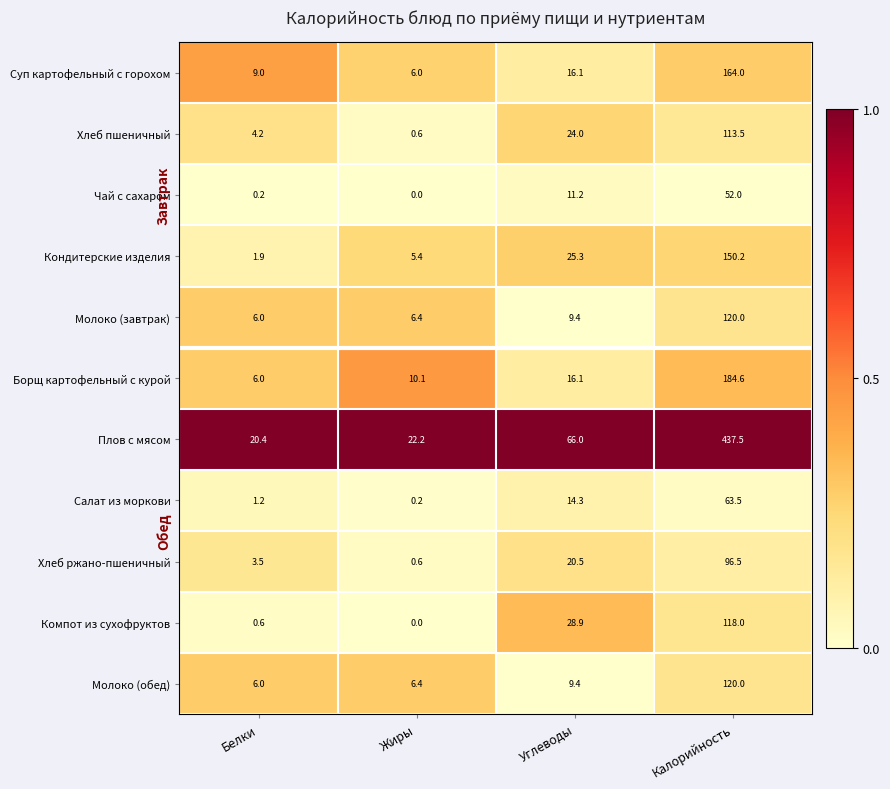

Where is Молоко (завтрак) nearest to the value 63?

Углеводы